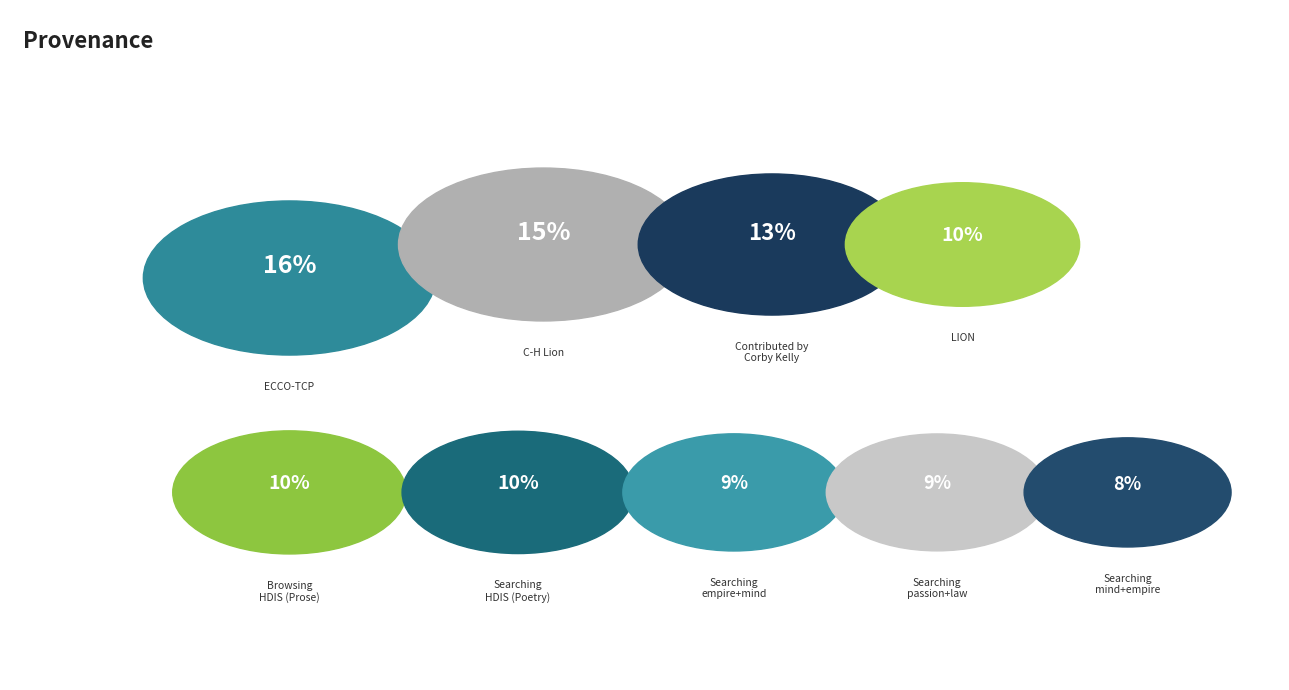

Count the number of slices in the pie.

9